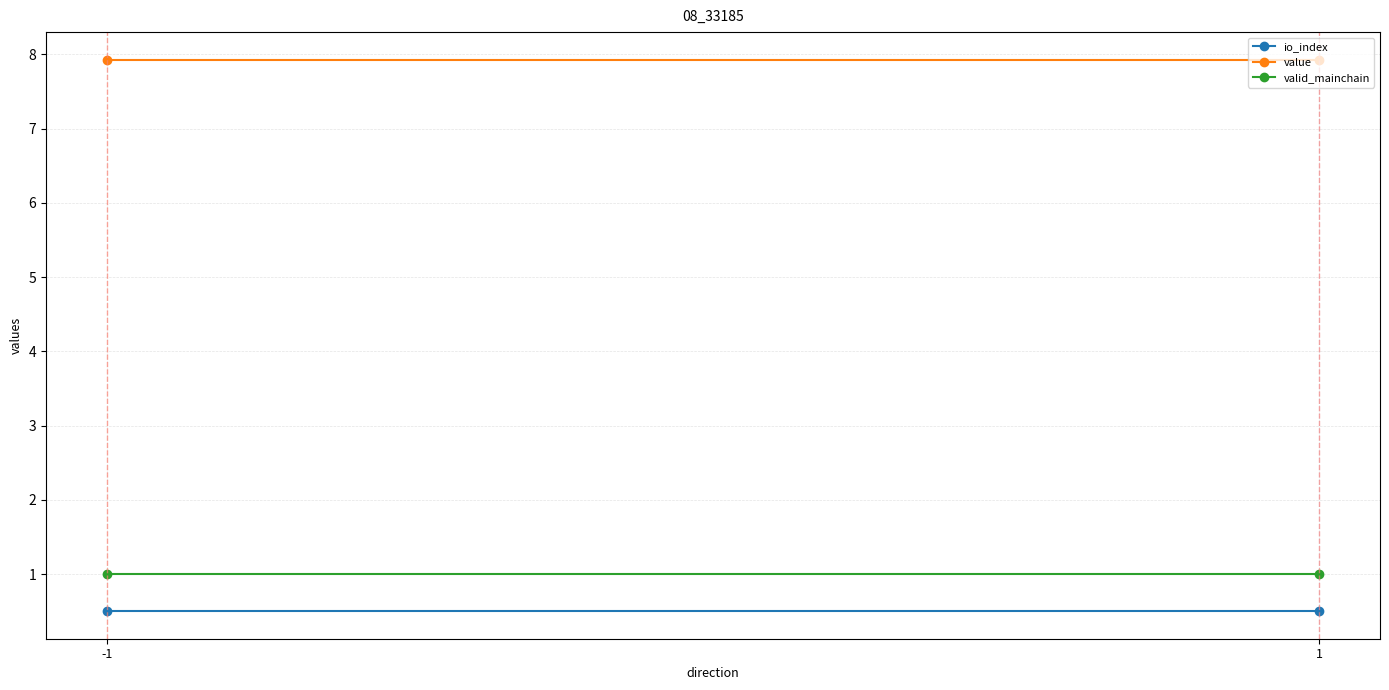

At which category is the sum across all series the highest?

-1